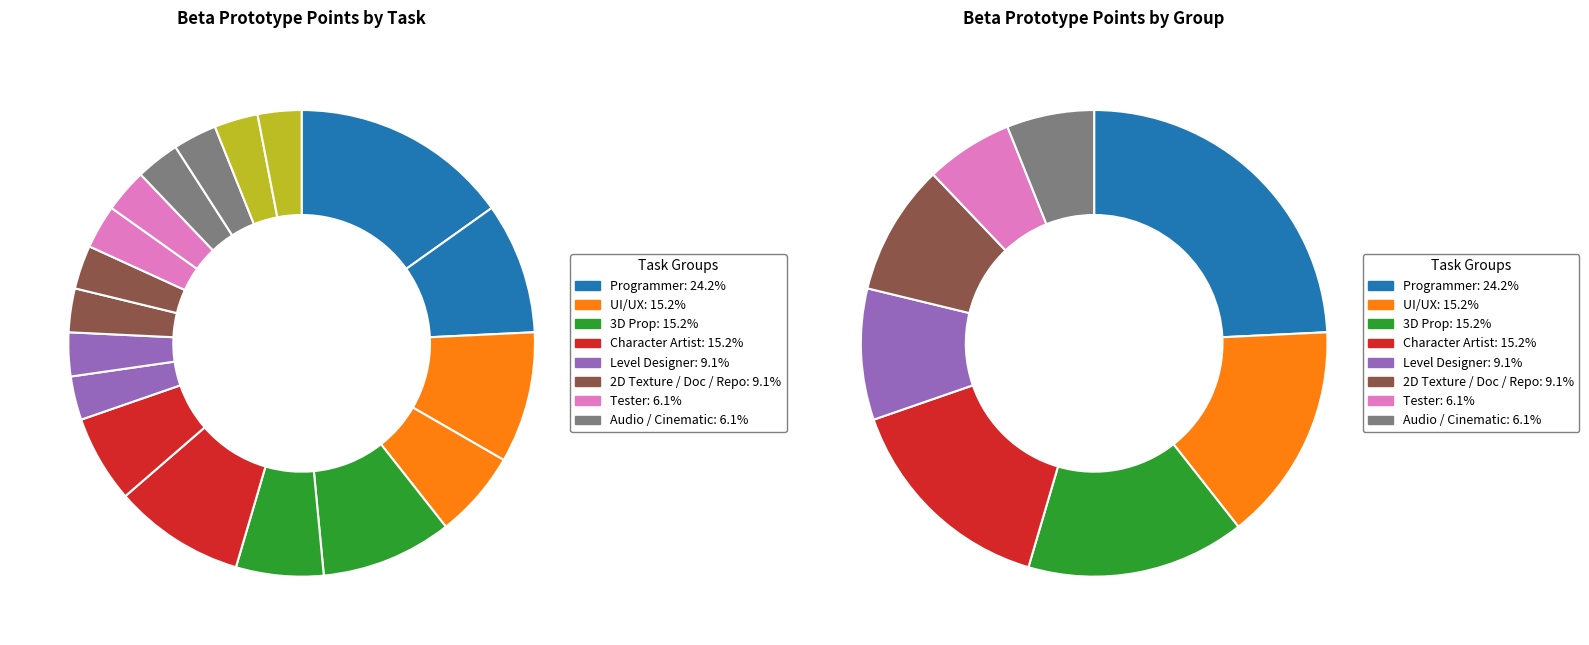

To the nearest percent, what portion does tester - written test case executed represent?

3%